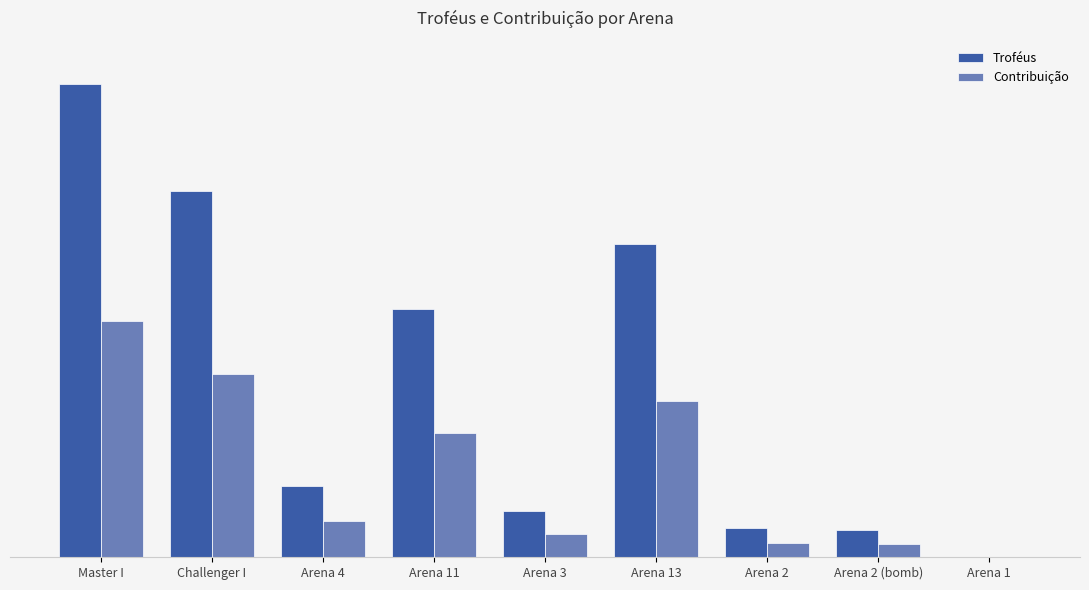

What is the maximum value for Contribuição?

3296